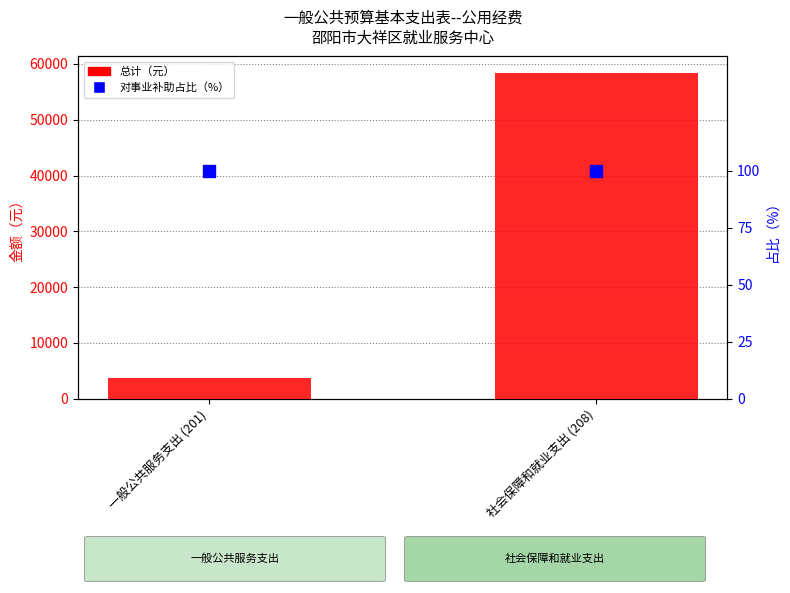

What is the difference between the 总计（元） values at 一般公共服务支出 (201) and 社会保障和就业支出 (208)?

54626.7